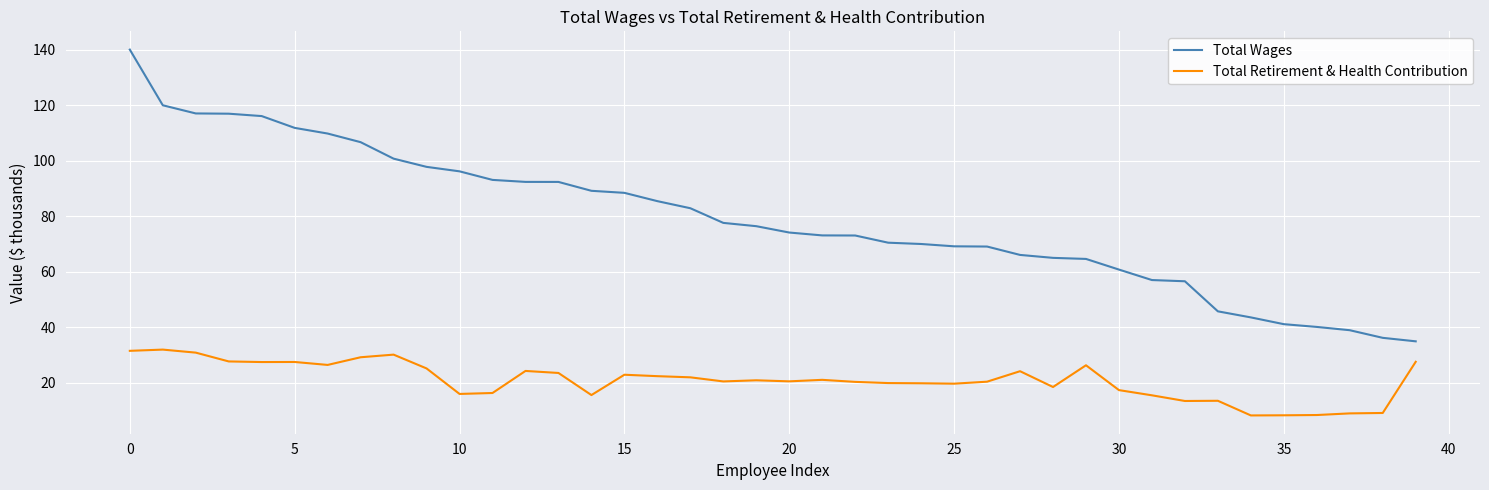

What is the sum of all Total Wages values?

3161.8